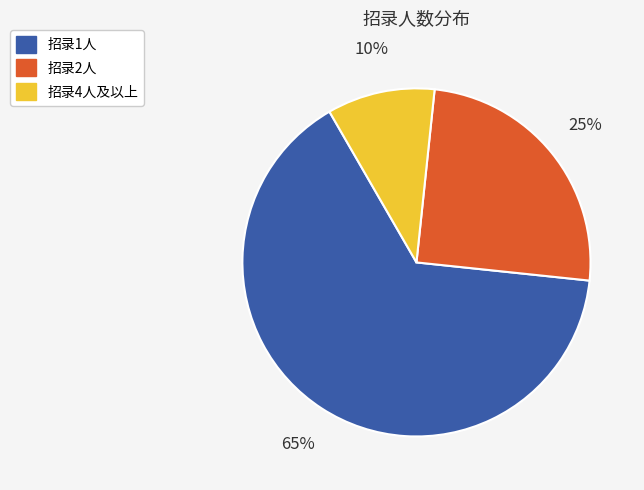

How many segments does this pie chart have?

3